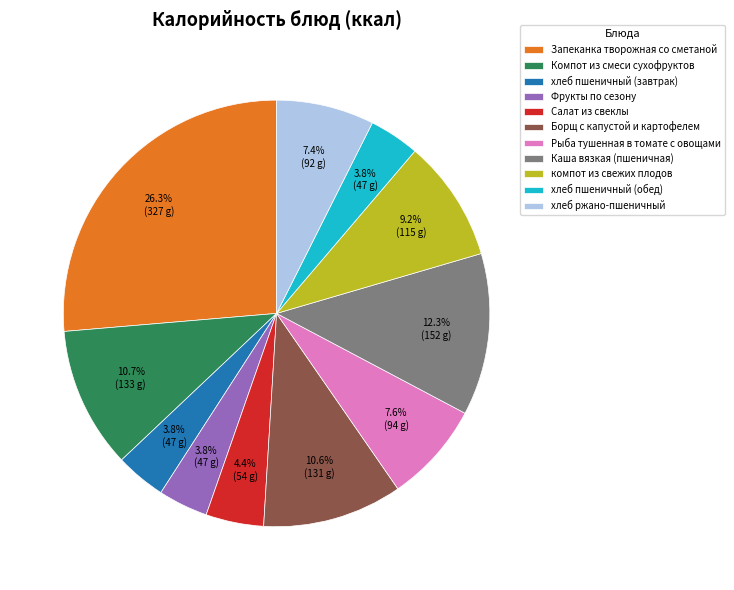

What percentage is NOT represented by Компот из смеси сухофруктов?

89.3%